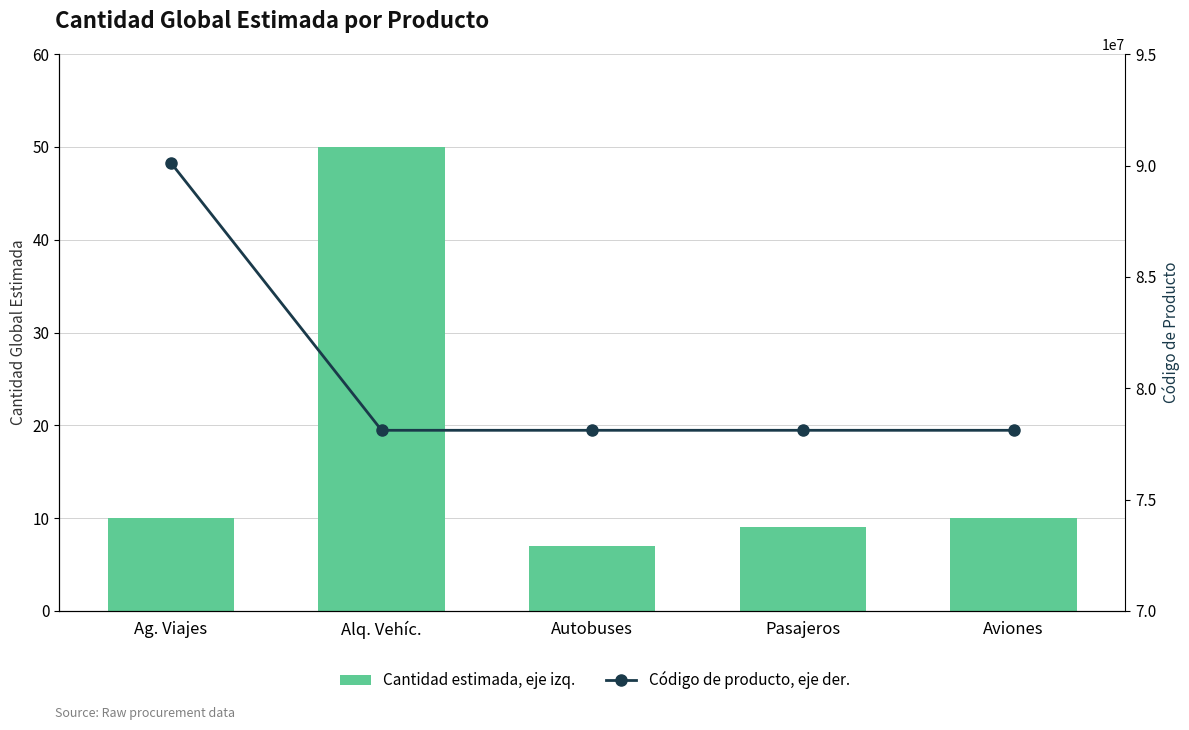

The value of Cantidad estimada, eje izq. at Aviones is 6. True or false?

False